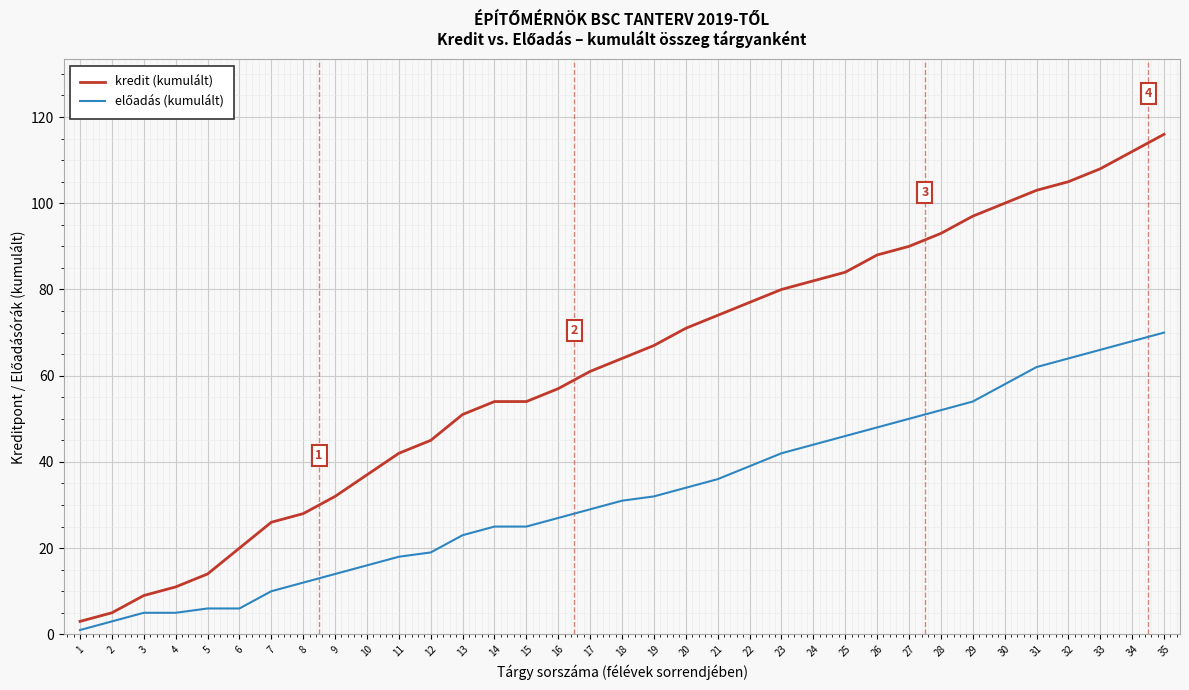

What is the difference between the maximum and minimum values in the kredit (kumulált) series?

113